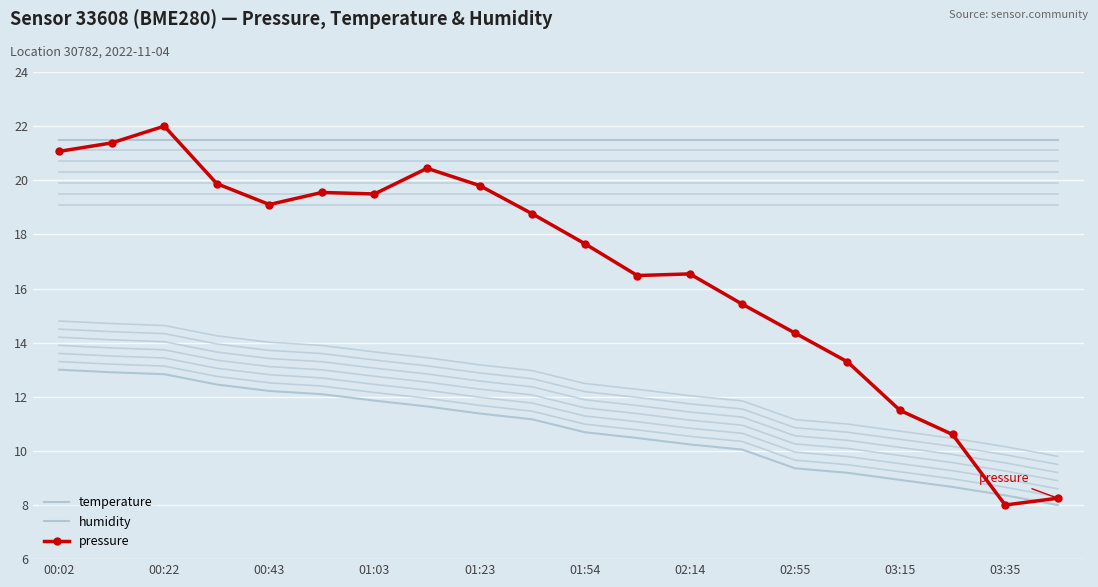

What is the difference between the highest and lowest values at 02:55?

12.1